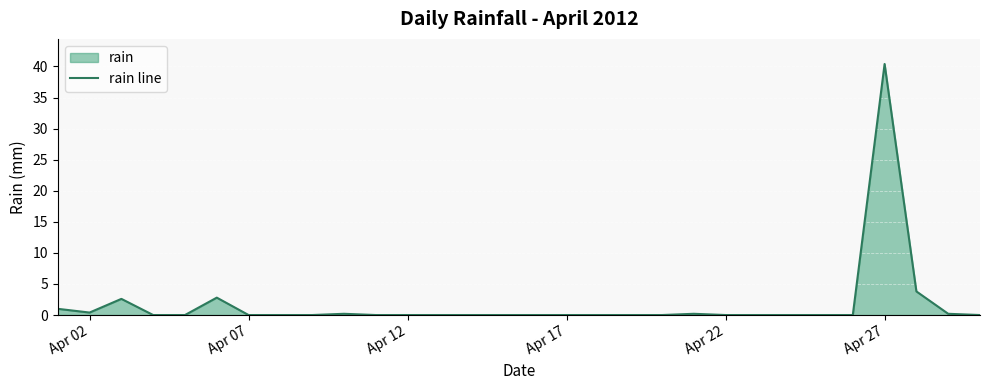

How many positive values are there?

9